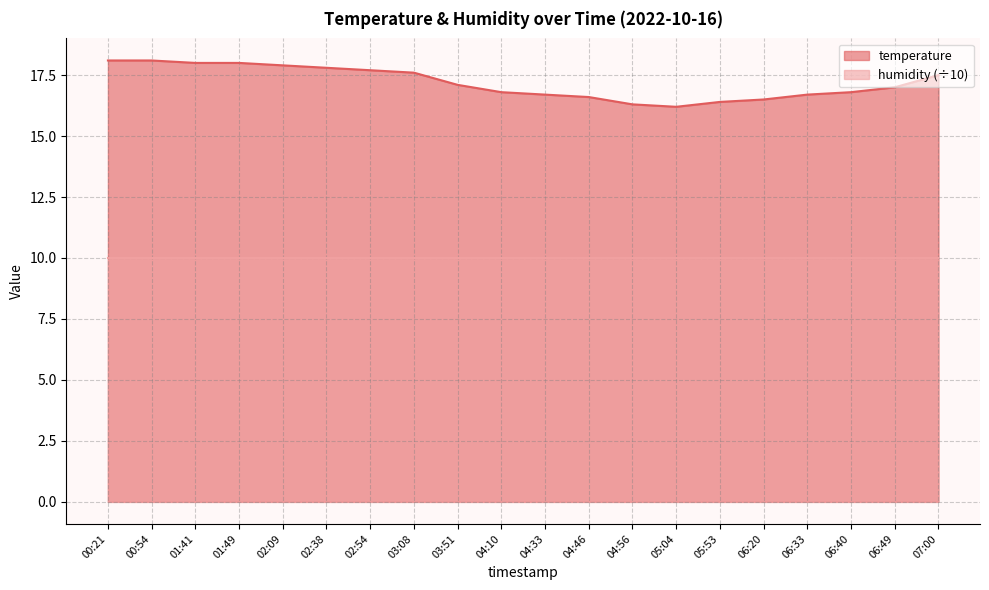

List the labels in order of value, smallest first.

05:04, 04:56, 05:53, 06:20, 04:46, 04:33, 06:33, 04:10, 06:40, 06:49, 03:51, 07:00, 03:08, 02:54, 02:38, 02:09, 01:41, 01:49, 00:21, 00:54